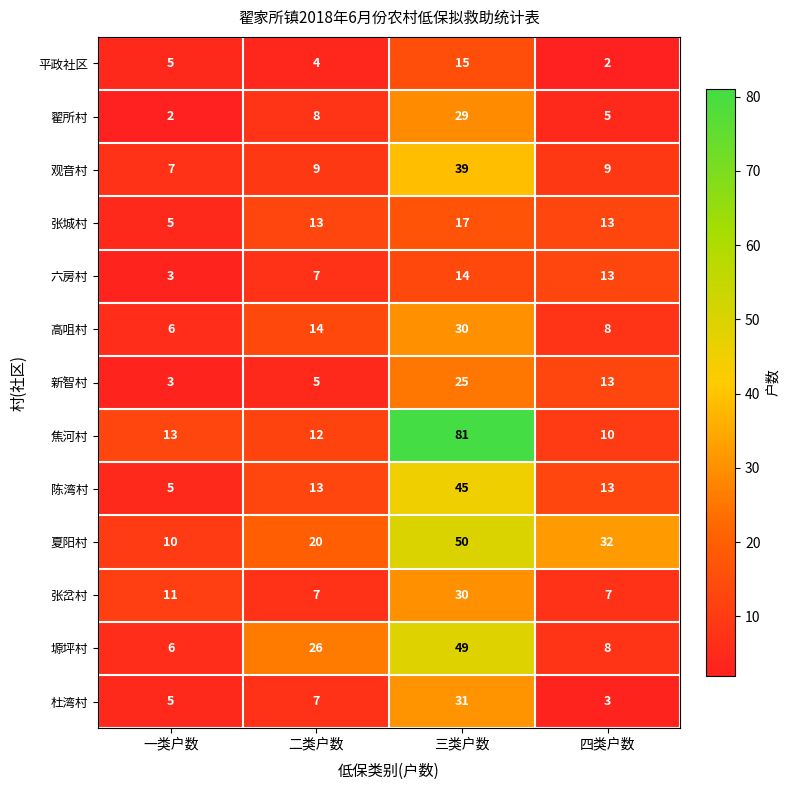

How many distinct data groups are displayed?

13